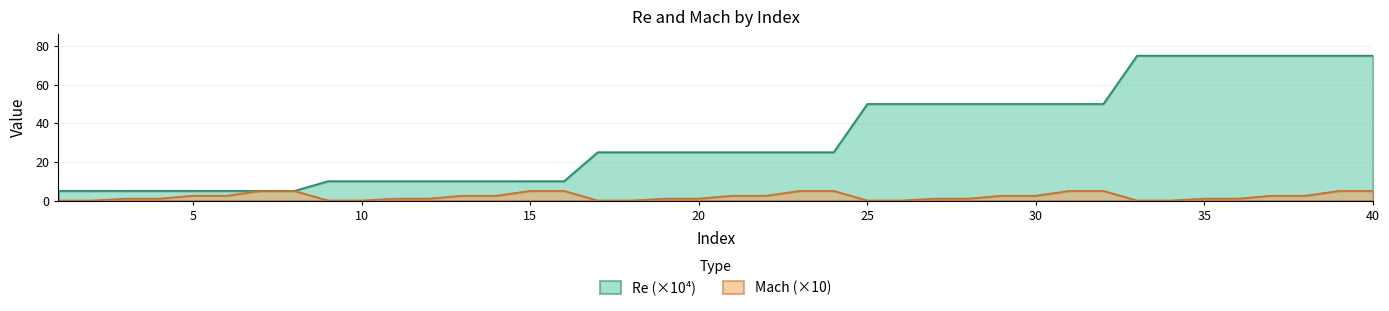

What is the value of the Re point at the 37th from the left?

75.0